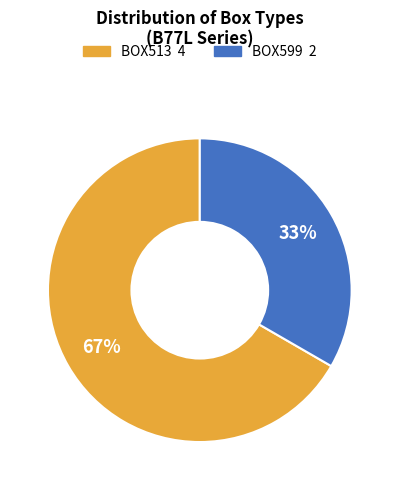

Count the number of slices in the pie.

2